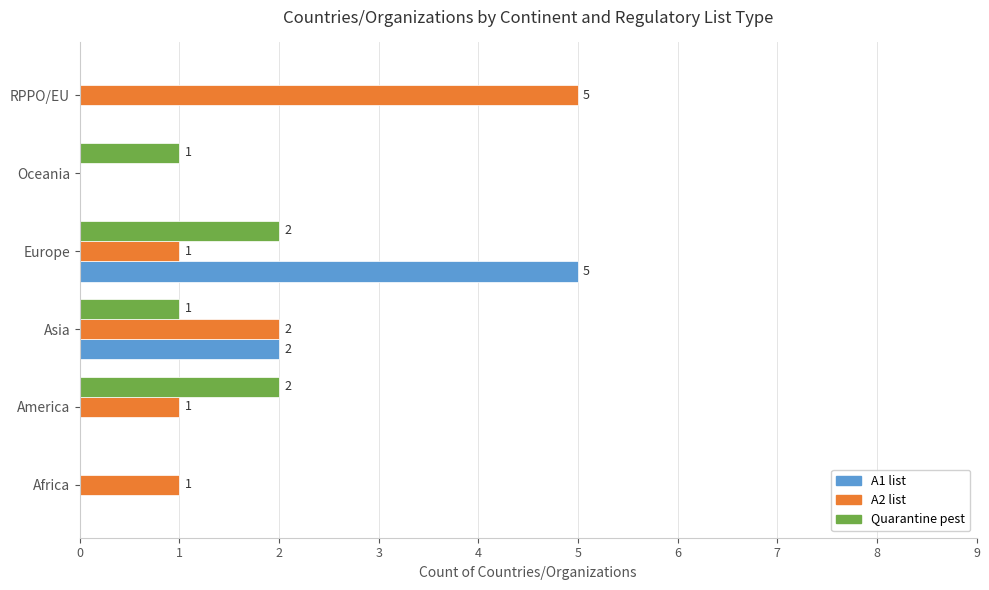

Which series changed the most between Oceania and RPPO/EU?

A2 list